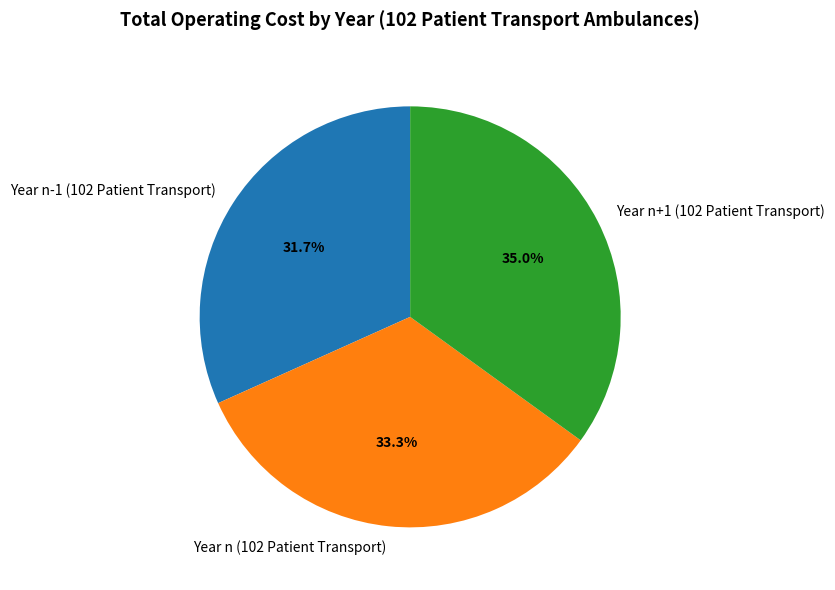

The Year n (102 Patient Transport) slice represents 33% of the pie. True or false?

True